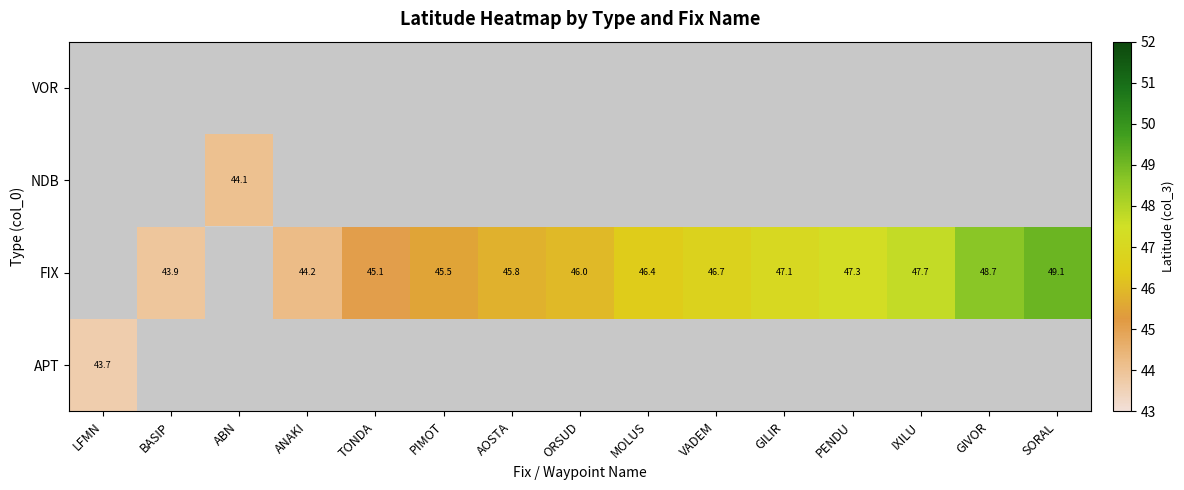

How many positive values does the FIX series have?

13